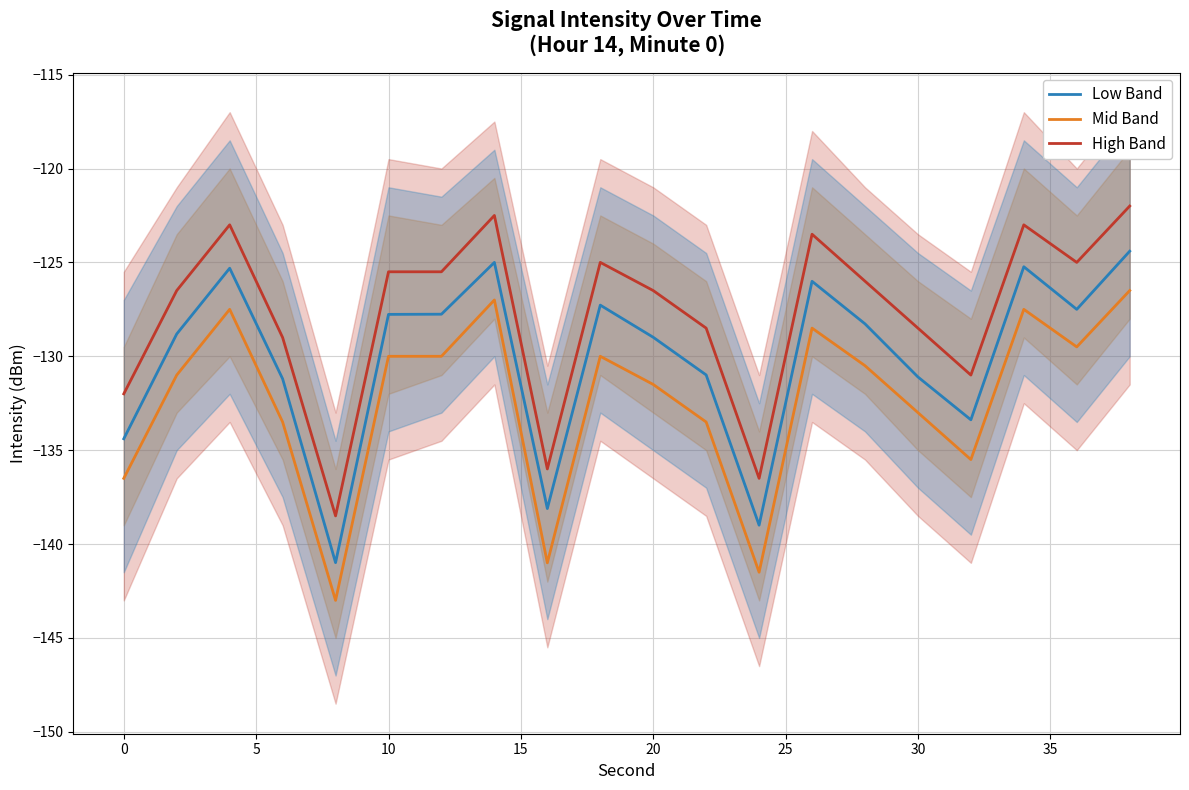

What is the sum of the Low Band values at 10 and 30?

-258.9